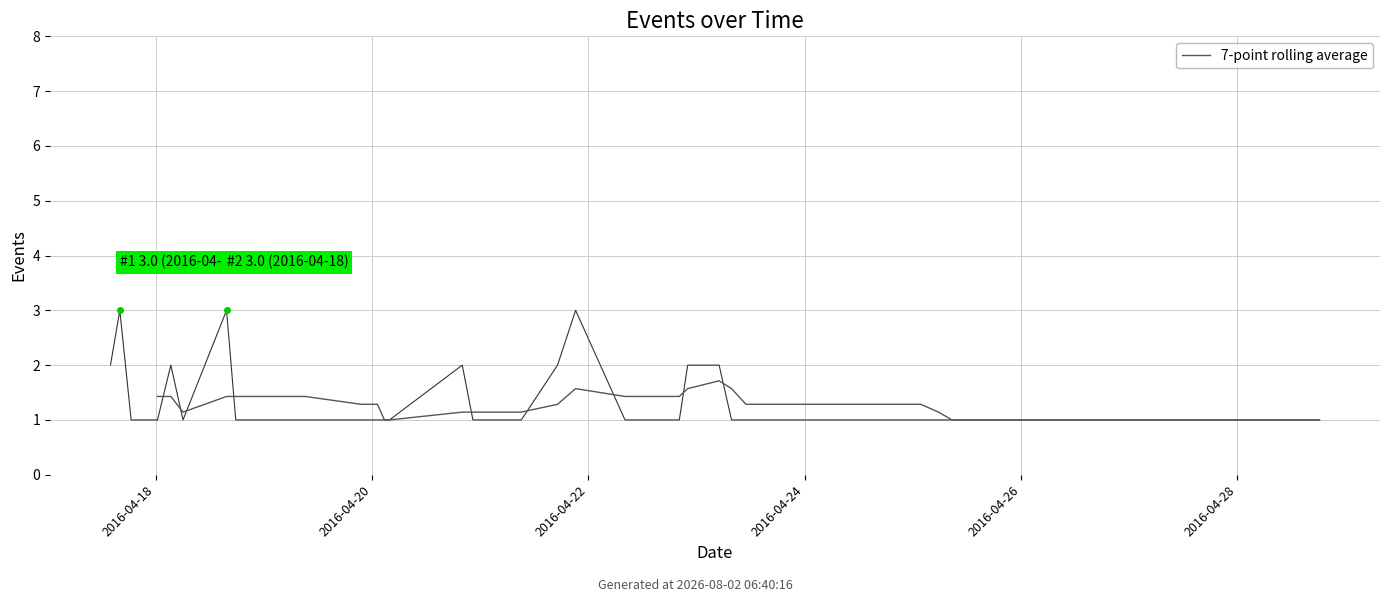

What is the total value across all series at 7?

3.4